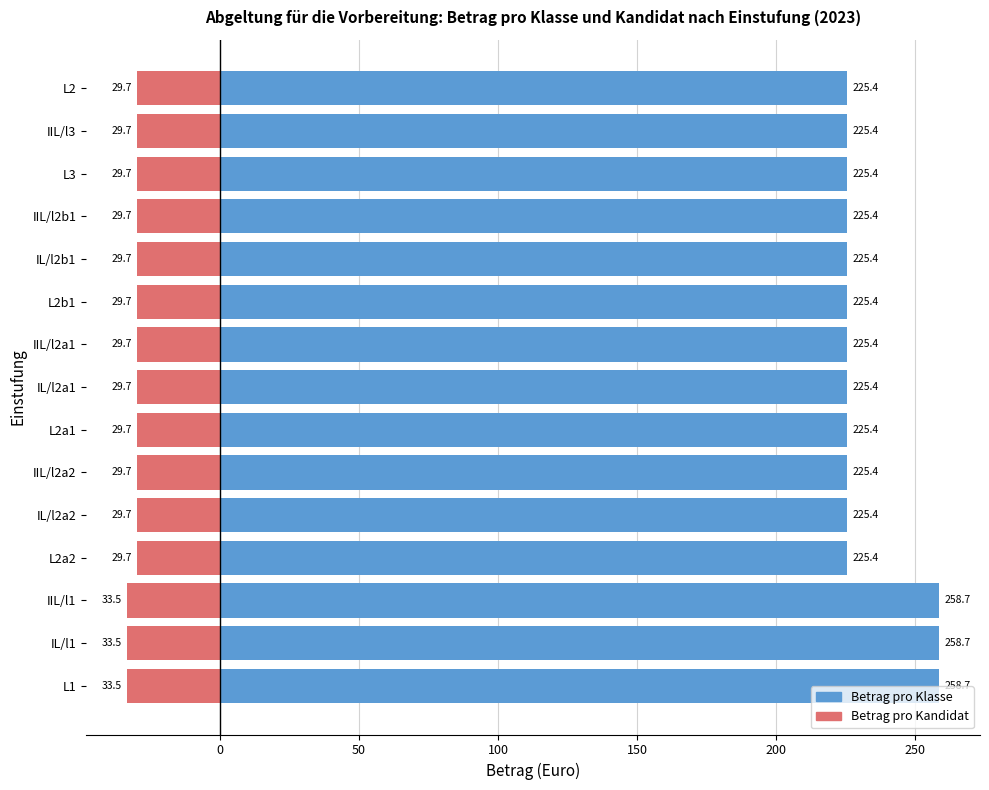

The Betrag pro Kandidat series shows -47.8 at IIL/l2a2. True or false?

False